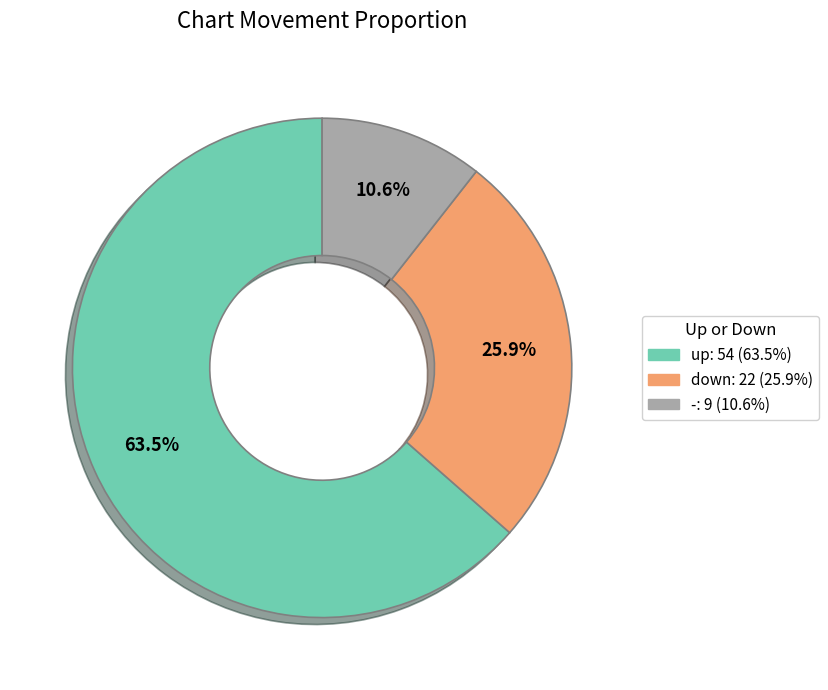

Approximately how many times larger is the value at up compared to -?

6.0